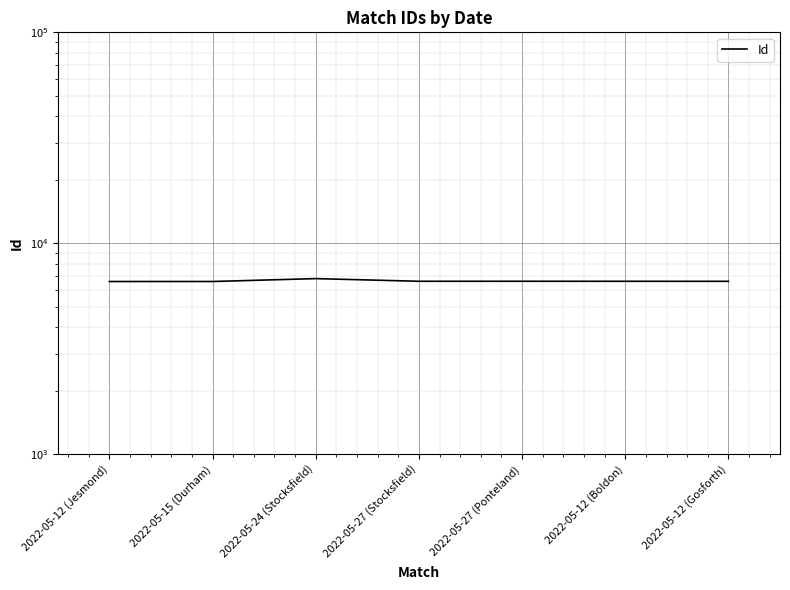

How many values are below 6610?

3